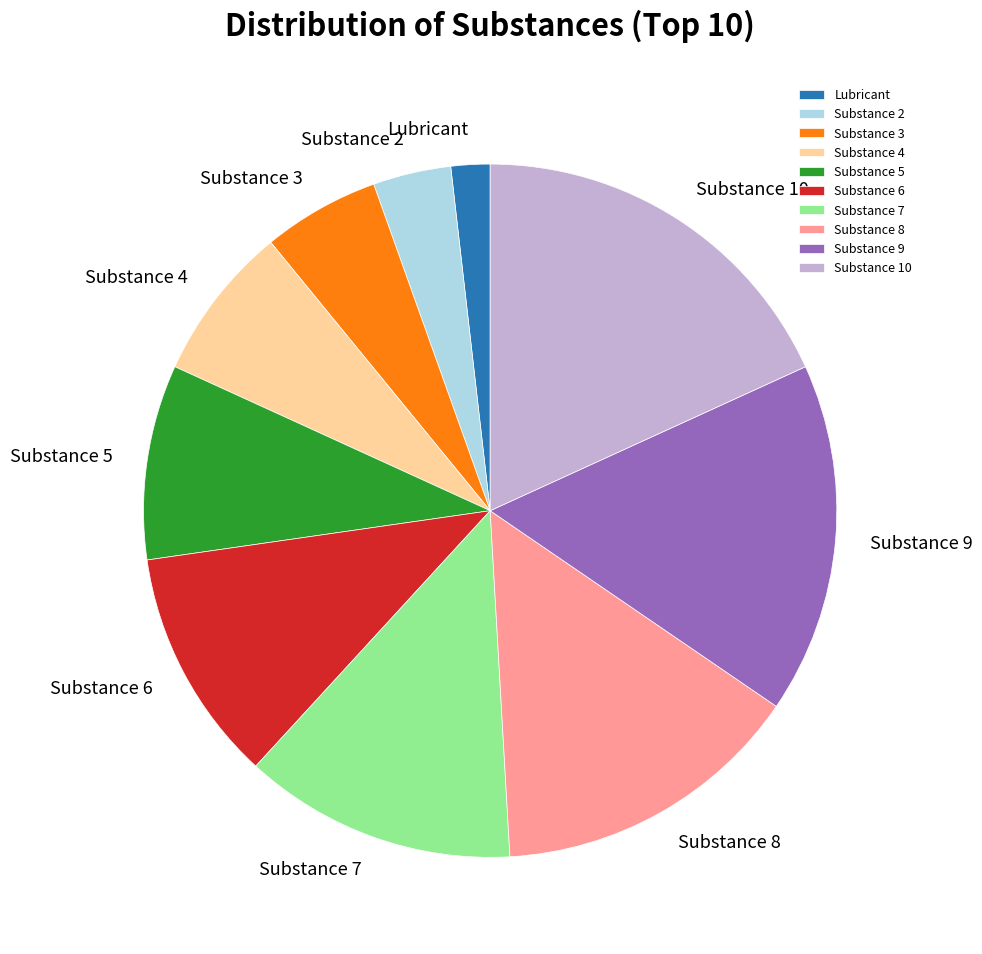

What is the largest slice in the pie chart?

Substance 10